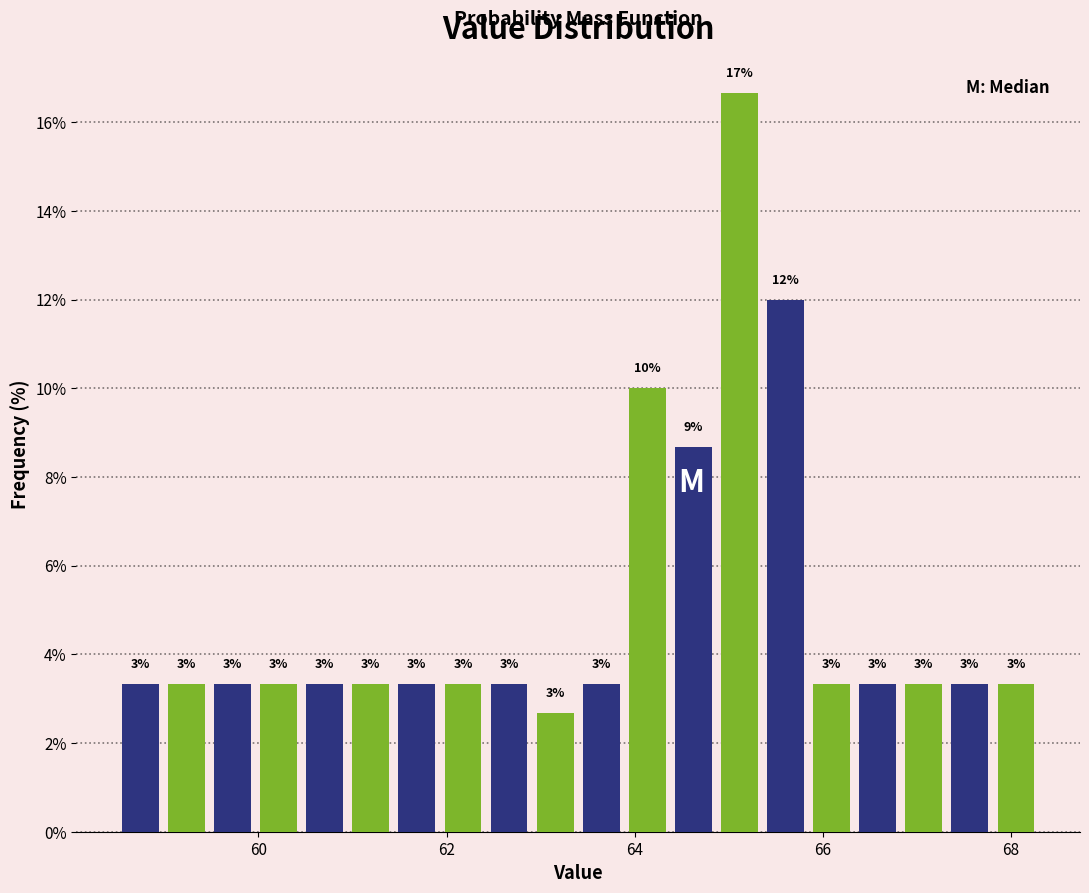

Around what value on the x-axis is the tallest bar? Give the approximate position of its centre, as read against the axis.

65.2